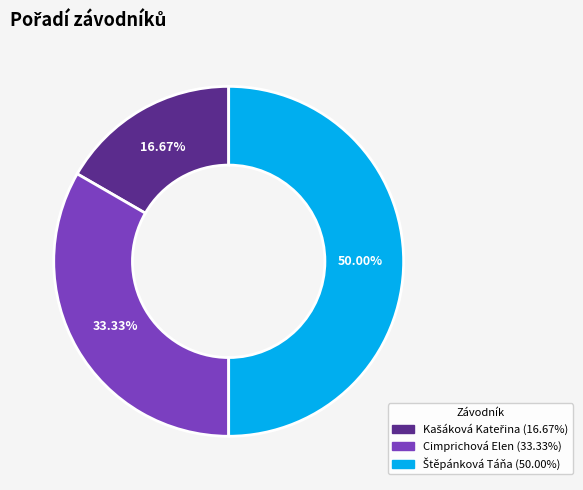

Does Cimprichová Elen represent more than half of the total?

No